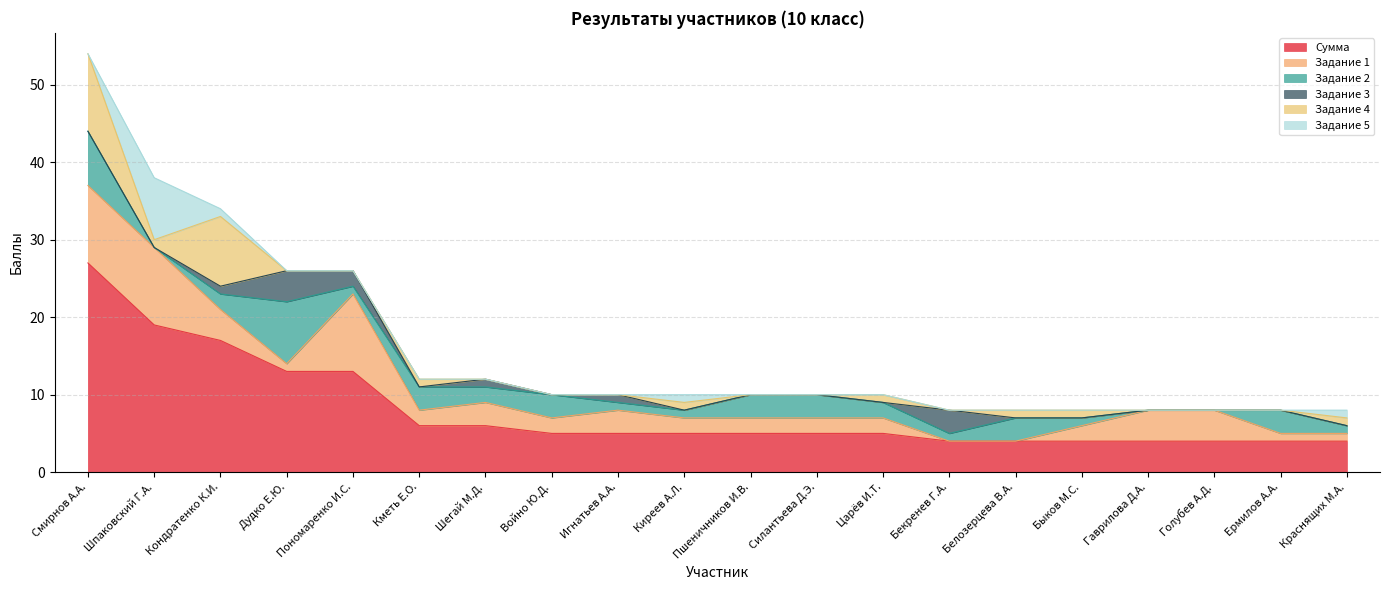

How many lines are shown in the chart?

6